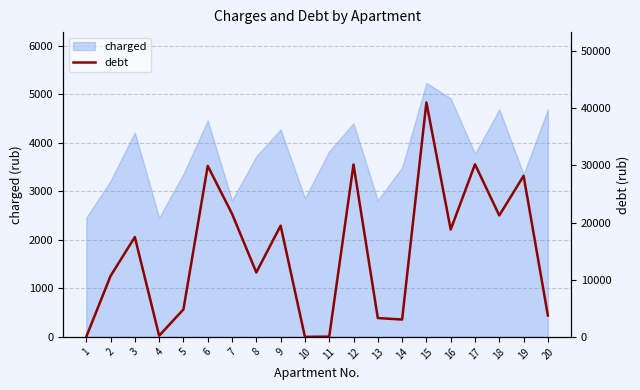

Rank the categories by value from highest to lowest.

15, 17, 12, 6, 19, 7, 18, 9, 16, 3, 8, 2, 5, 20, 13, 14, 4, 11, 1, 10